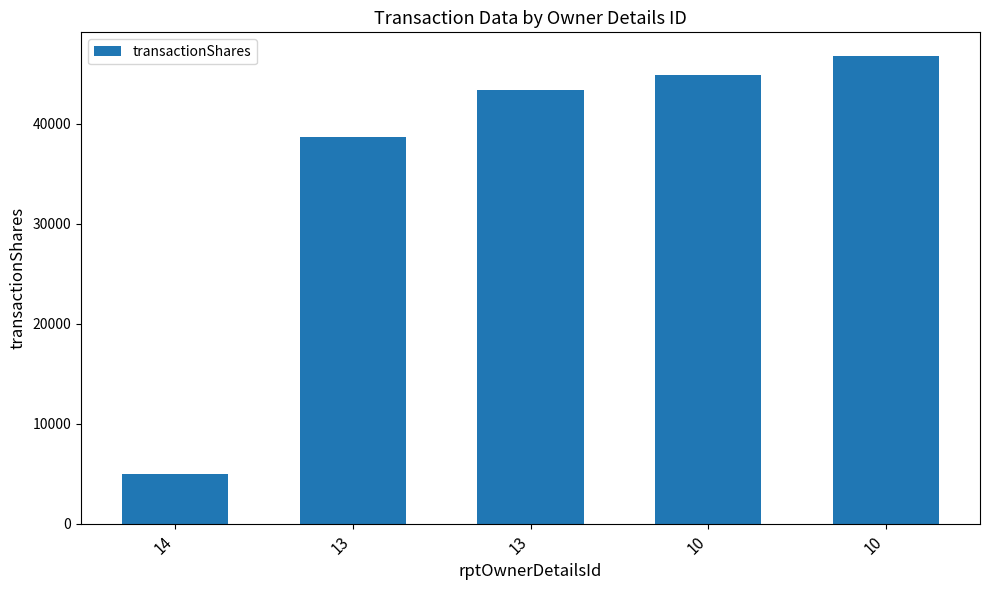

How many values are below 43384?

2